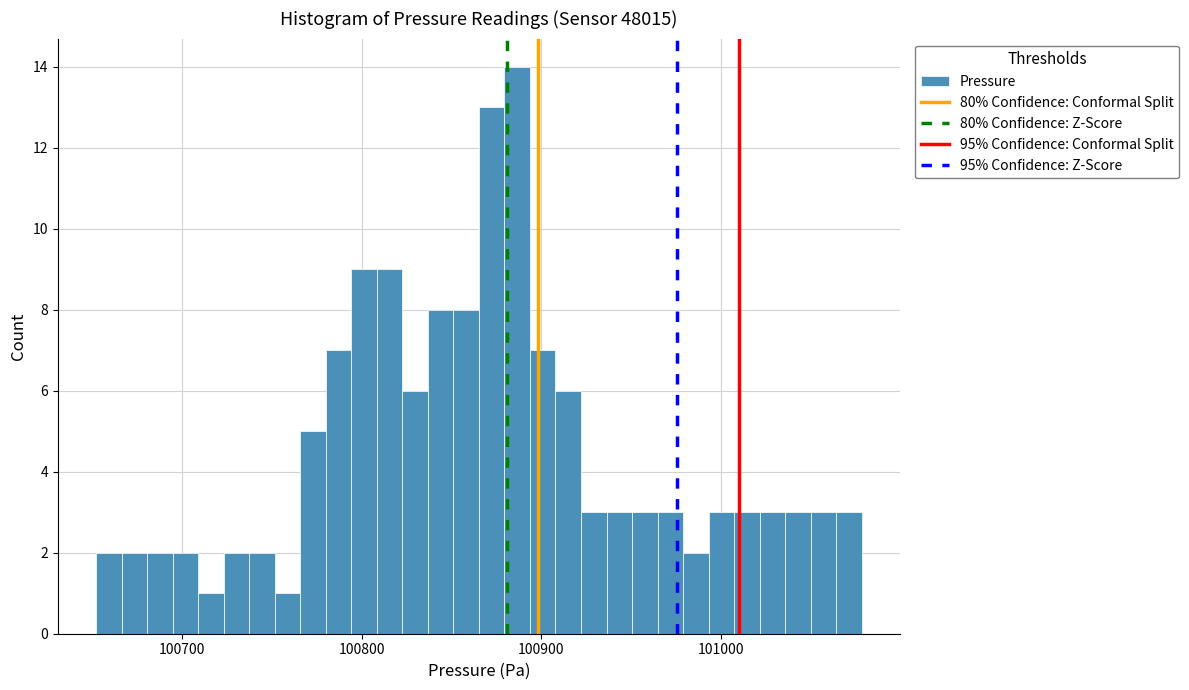

Around what value on the x-axis is the tallest bar? Give the approximate position of its centre, as read against the axis.

100890